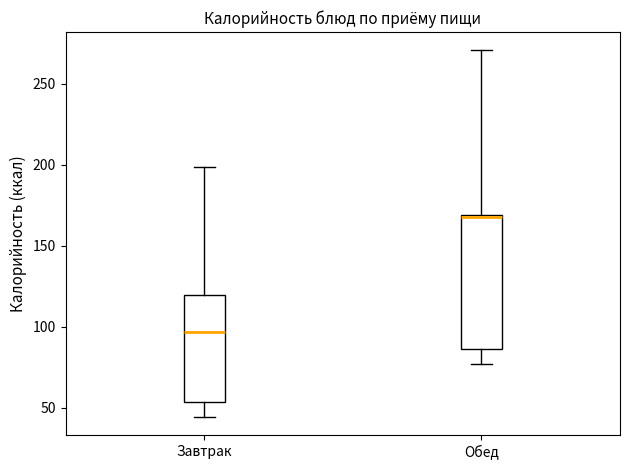

Where is the lower edge of the box for Обед on the y-axis? The values are not printed on the chart, so give them approximately, as read against the axis.

85